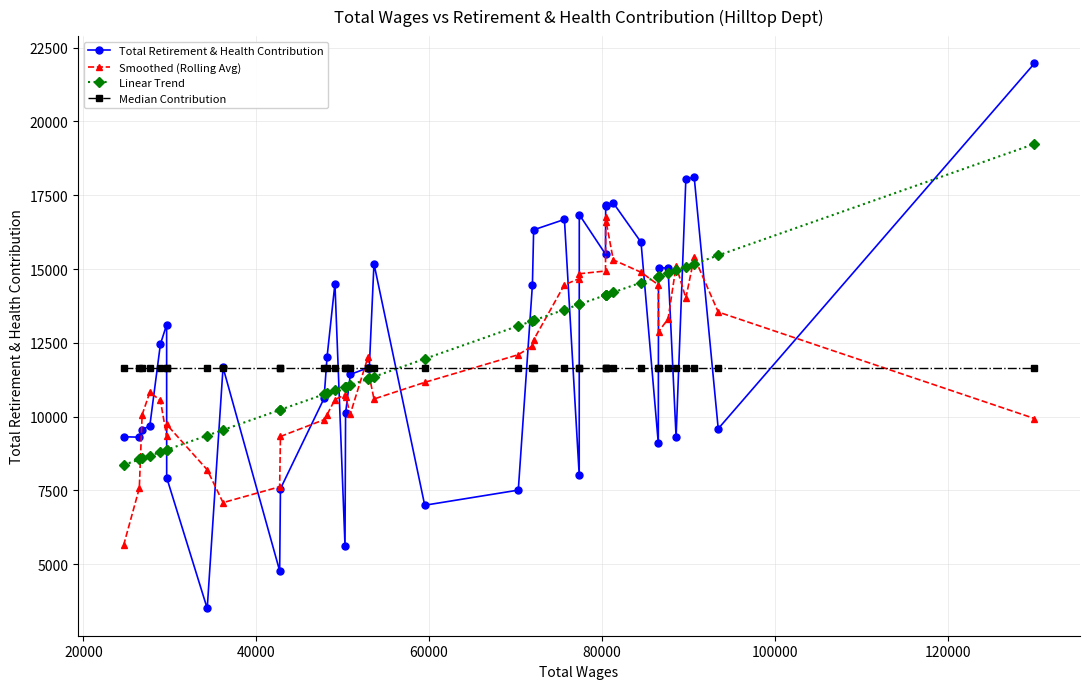

Which series has the largest range (max minus min)?

Total Retirement & Health Contribution